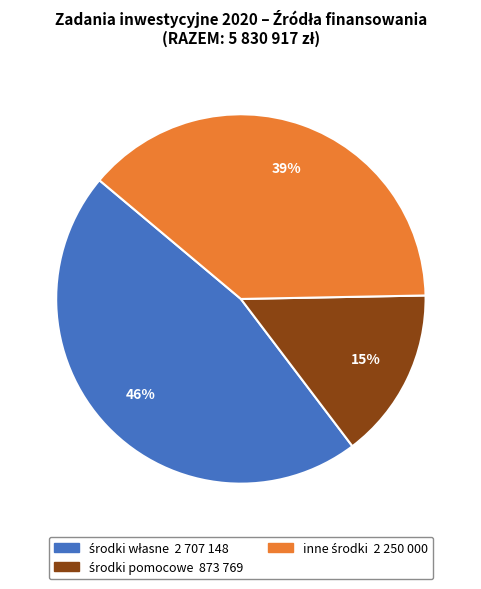

Does any single category account for the majority?

No